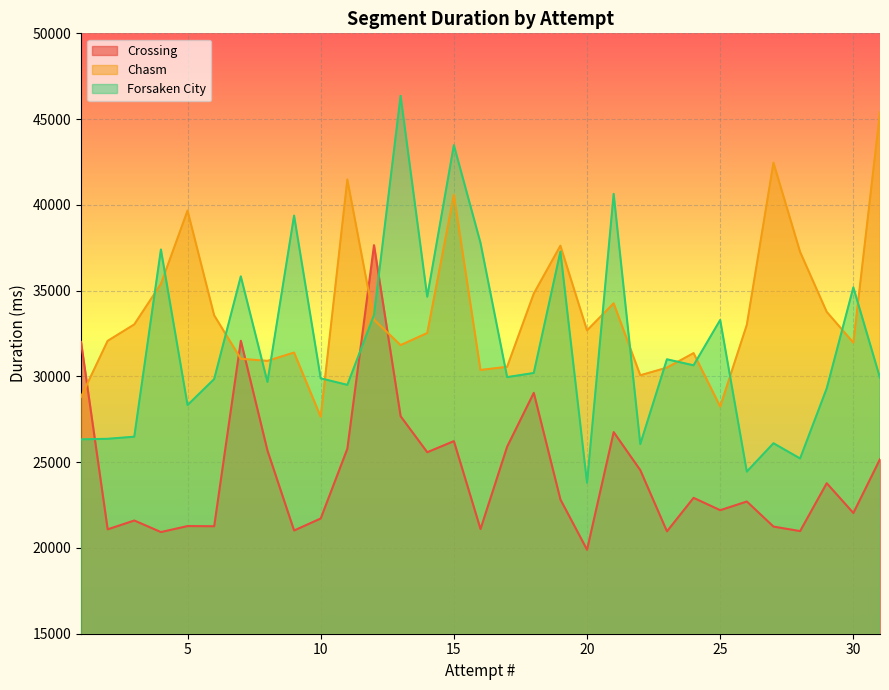

Which series ends up on top after the final intersection of Crossing and Forsaken City?

Forsaken City